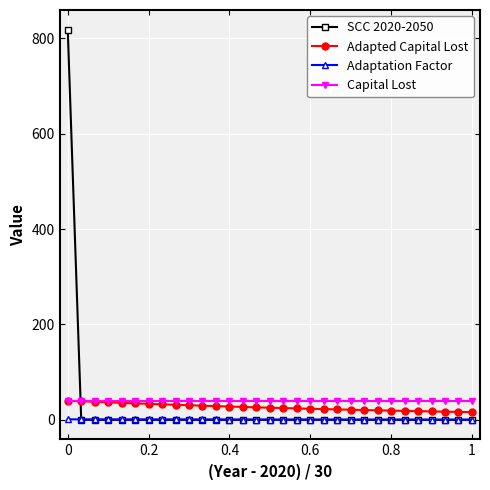

How many times do Capital Lost and SCC 2020-2050 cross each other?

1